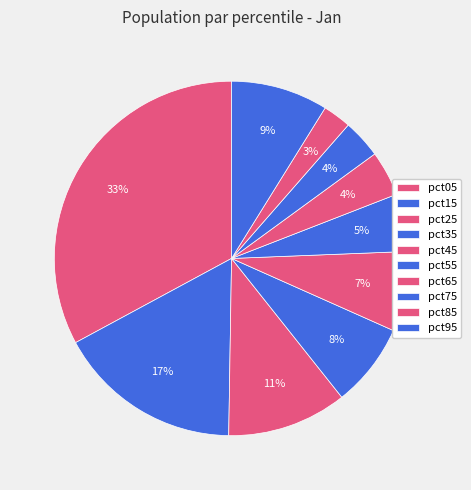

Does pct45 account for over 50% of the chart?

No